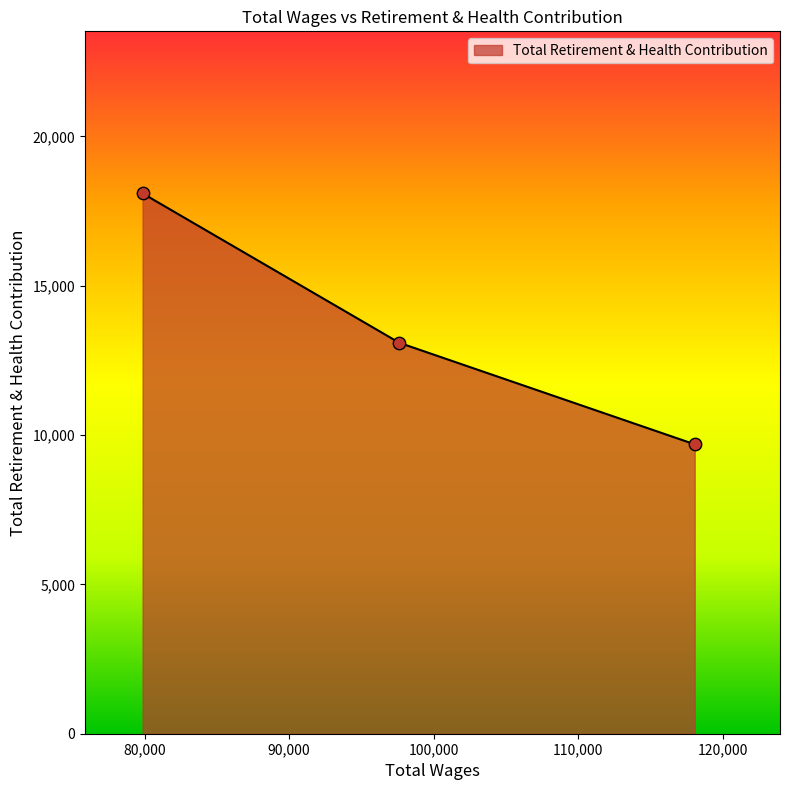

What is the average value?

13623